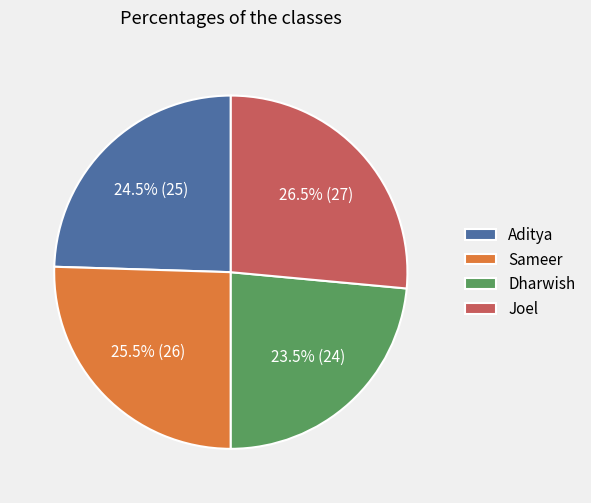

How many segments does this pie chart have?

4